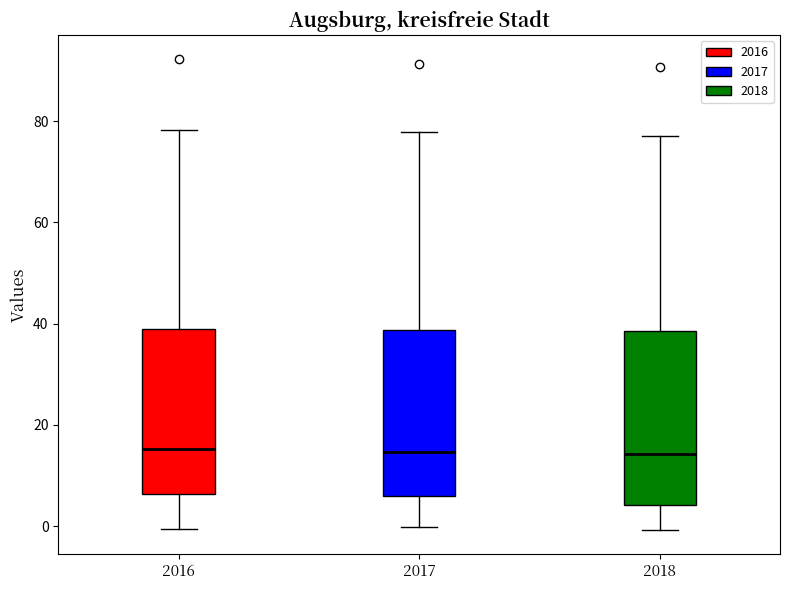

Reading left to right, read every box against the y-axis: the position of its median line, the range the box covers, and the ends of its whiskers. The values are not printed on the chart, so give them approximately, as read against the axis.

2016: median 16, box 6 to 38, whiskers 0 to 78
2017: median 14, box 6 to 38, whiskers 0 to 78
2018: median 14, box 4 to 38, whiskers 0 to 78